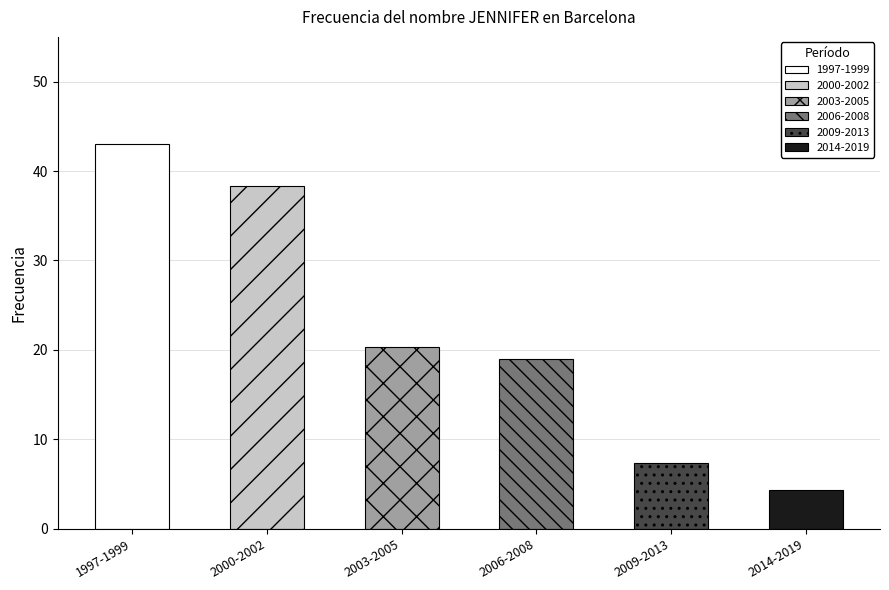

Are the bars grouped side by side (vs. stacked)?

No